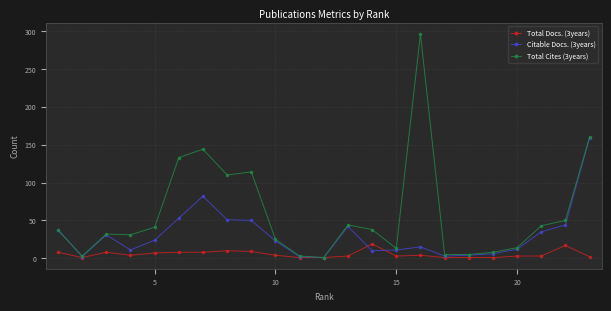

True or false: Total Docs. (3years) has more than 2 points higher than both neighbors.

True